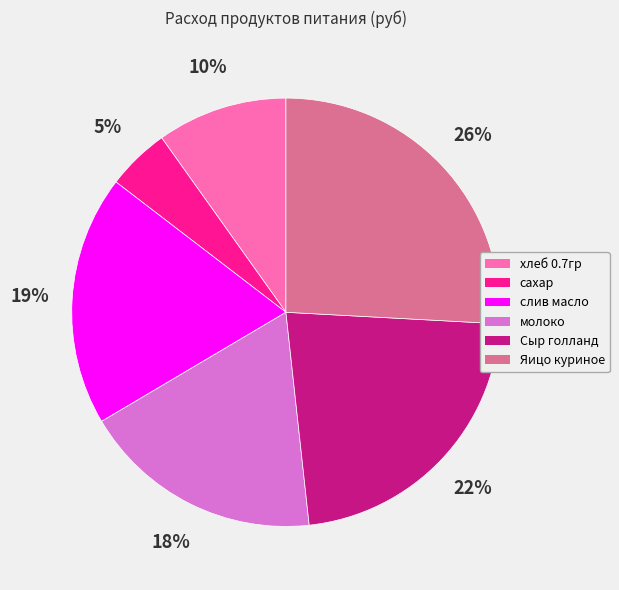

Does молоко represent more than half of the total?

No